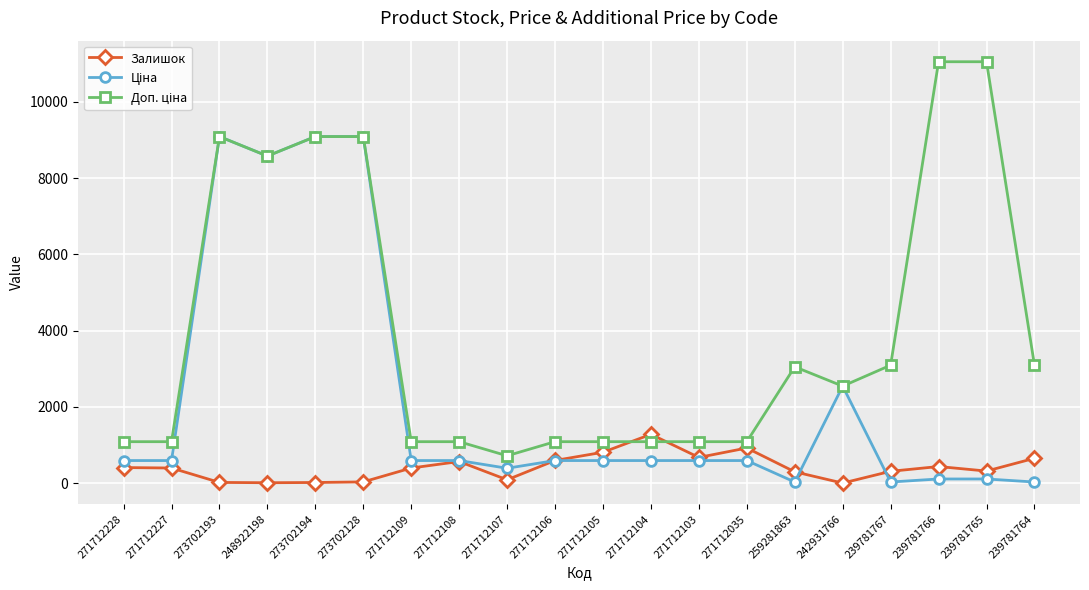

What is the greatest value displayed?

11055.0